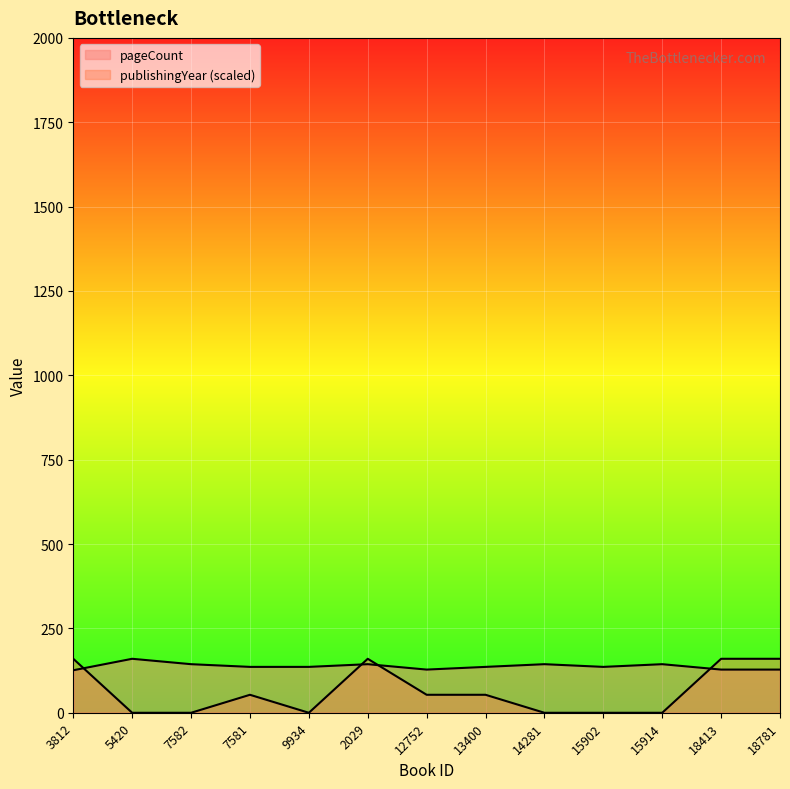

What is the spread (max minus min) of values at 18413?

32.0